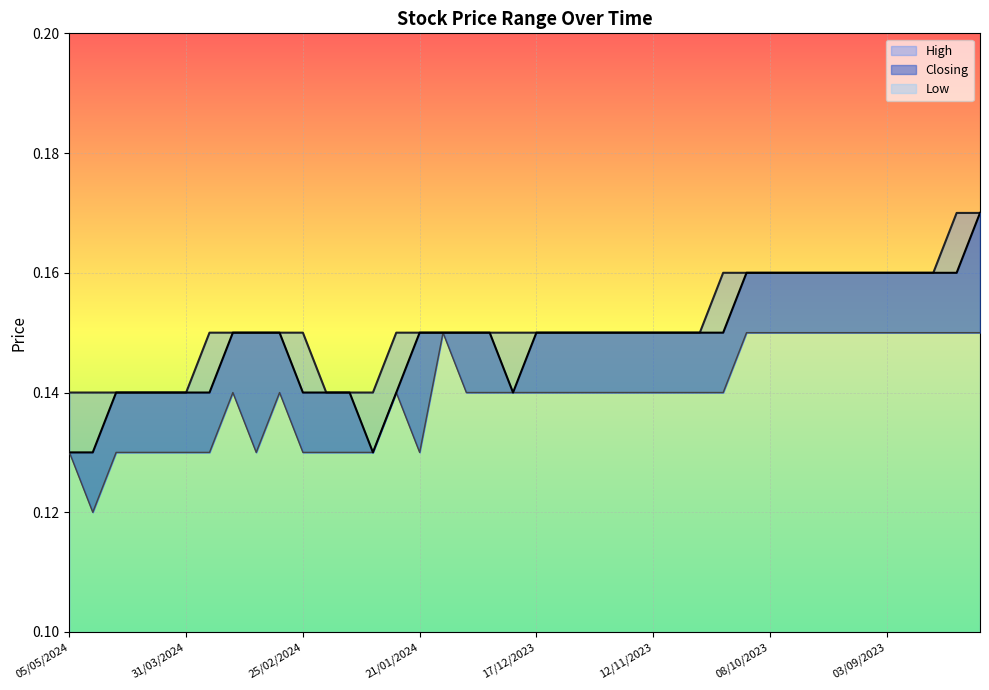

Rank the series by their average value, from highest to lowest.

High, Closing, Low